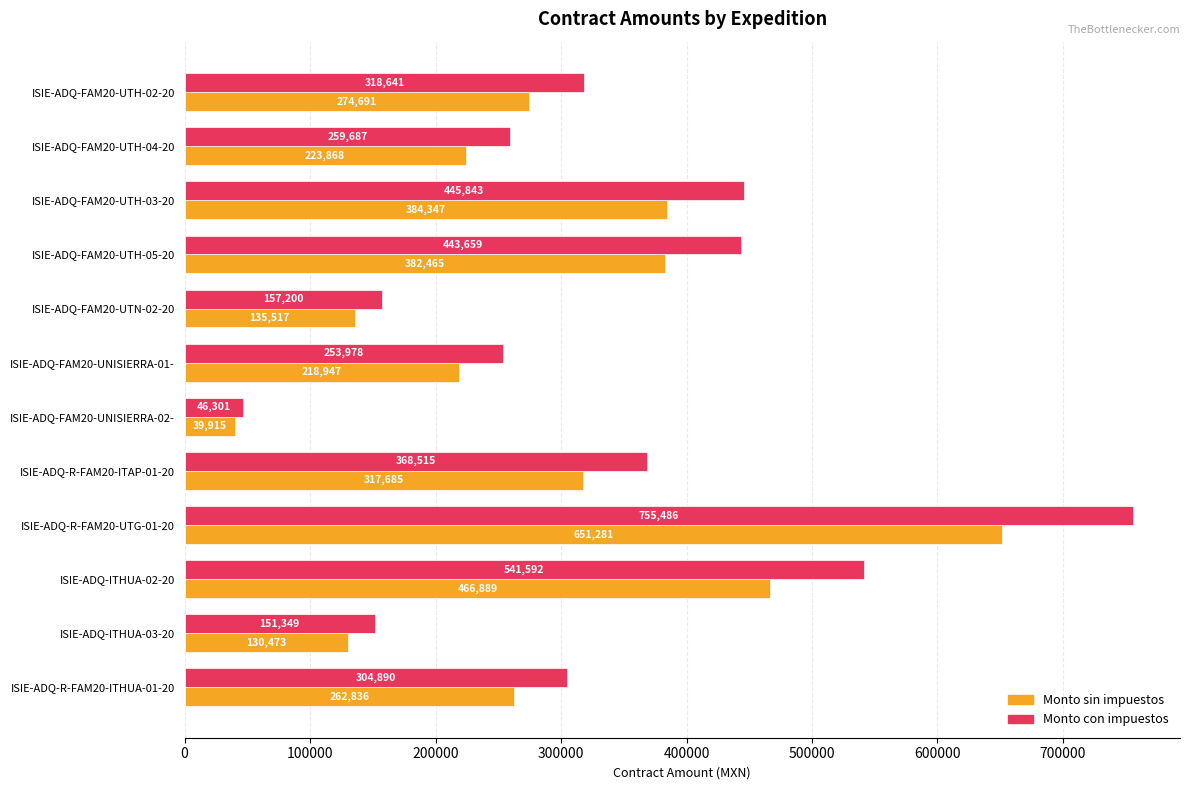

What is the difference between the maximum and second lowest values in the Monto con impuestos series?

604137.0